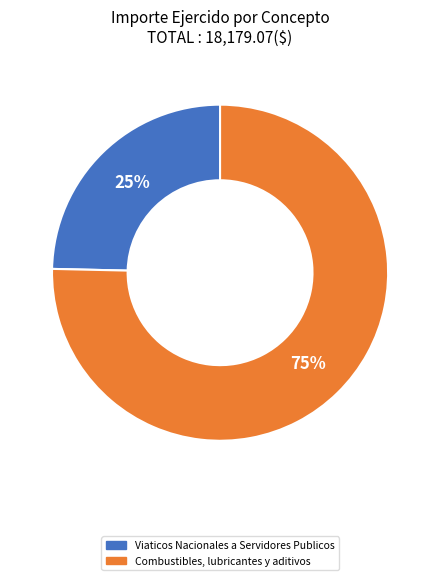

To the nearest percent, what is the average slice percentage?

50%